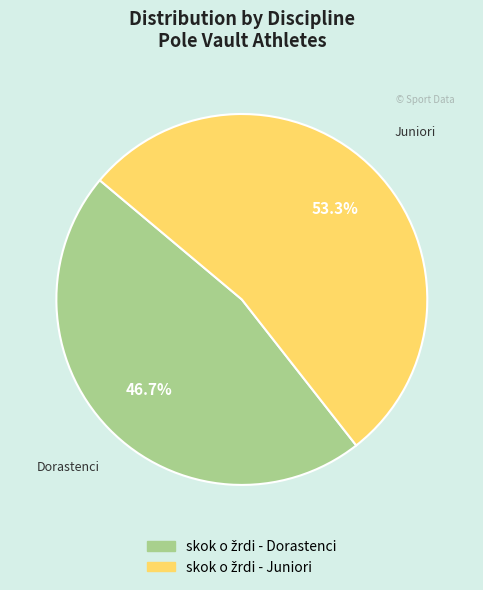

To the nearest percent, what is the average slice percentage?

50%